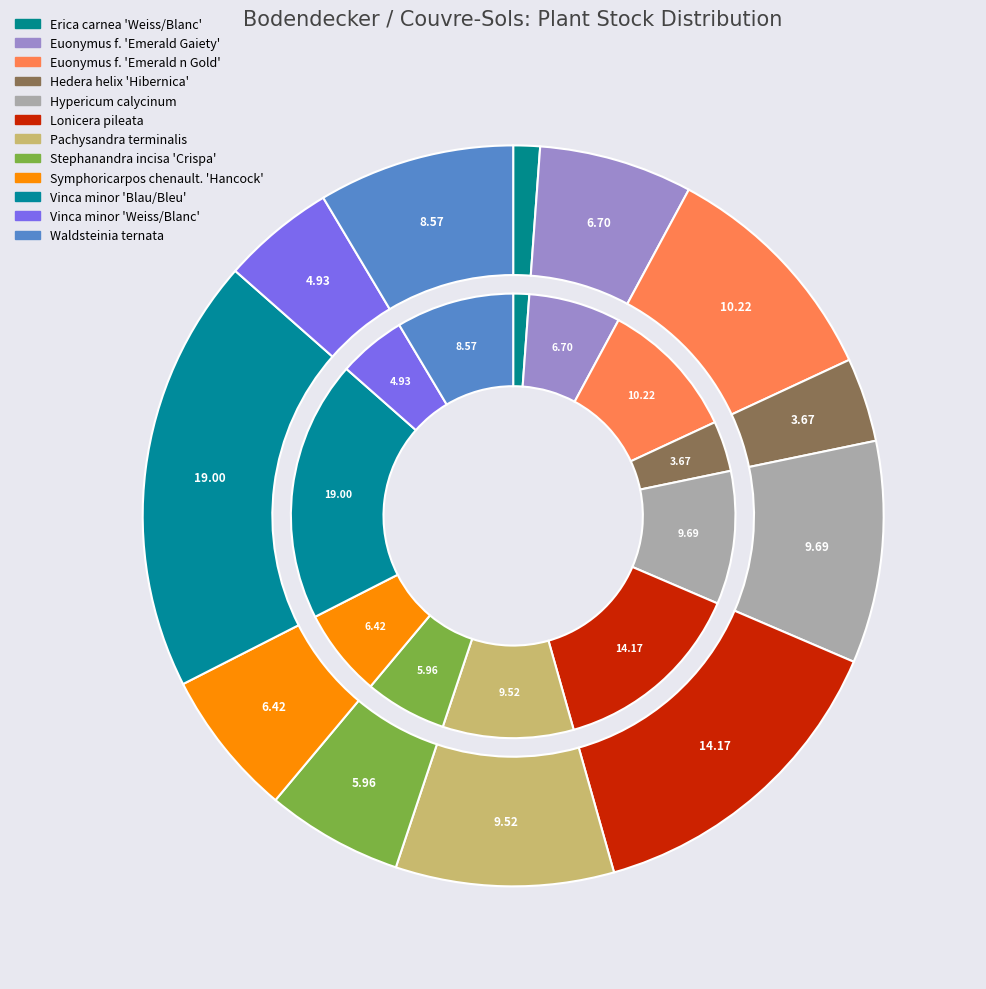

The Waldsteinia ternata slice represents 14% of the pie. True or false?

False